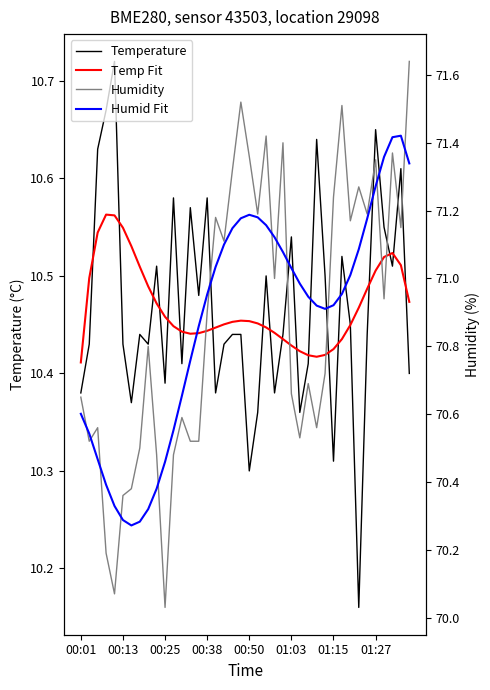

Read the Humid Fit value at 00:25.

70.5